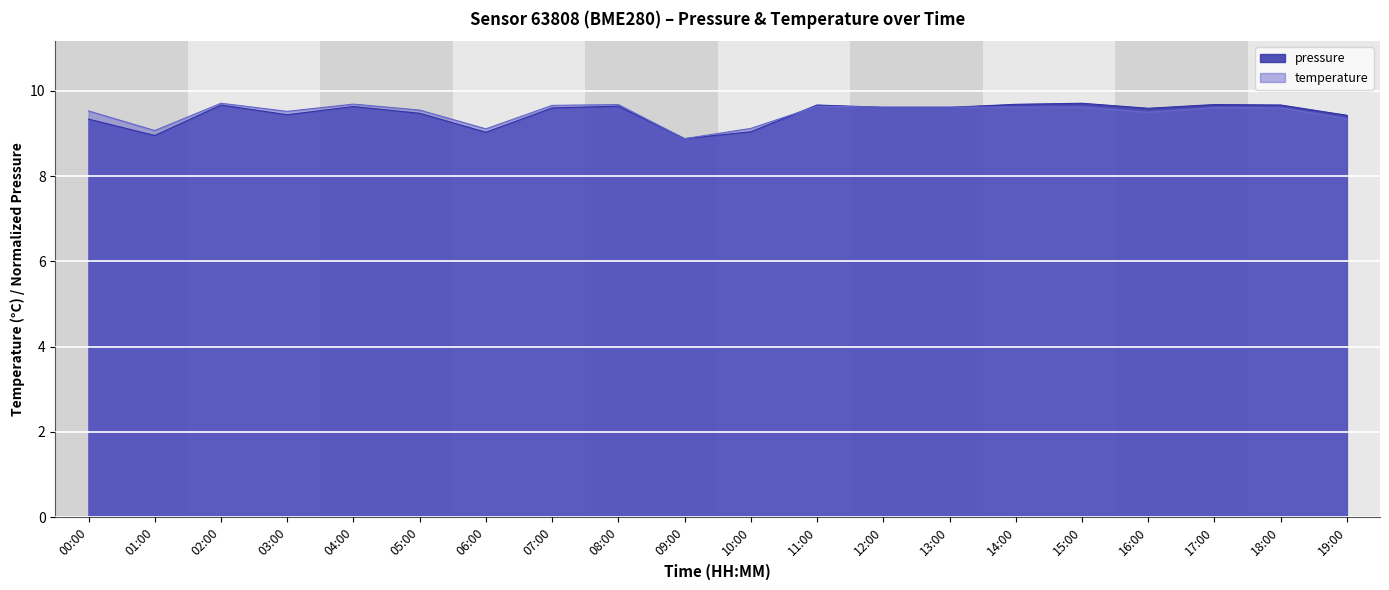

Rank the series by their maximum value, from lowest to highest.

pressure, temperature